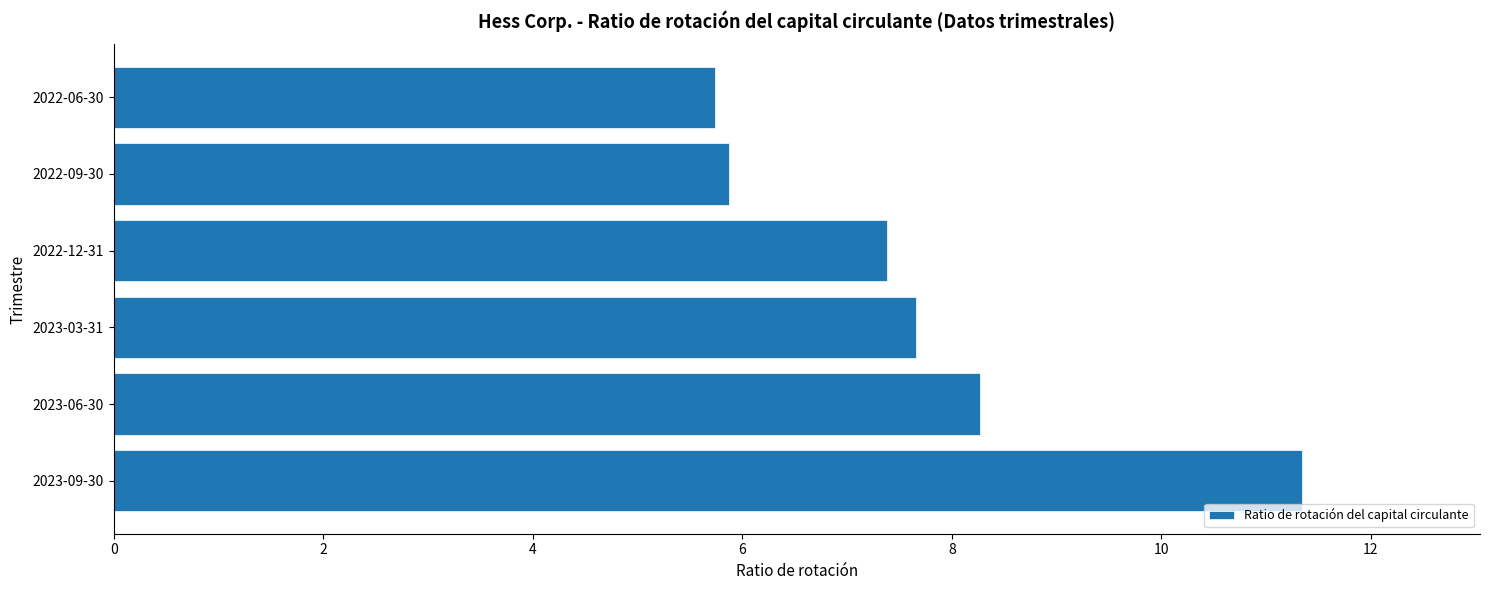

What is the average value?

7.7